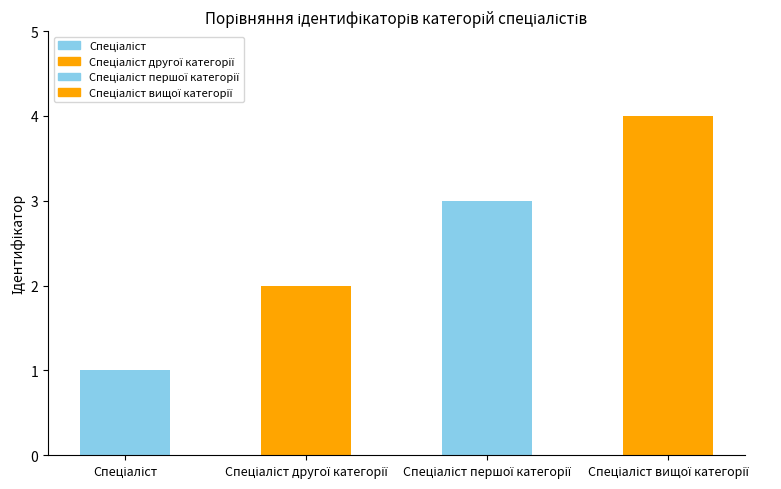

What is the maximum value shown in the chart?

4